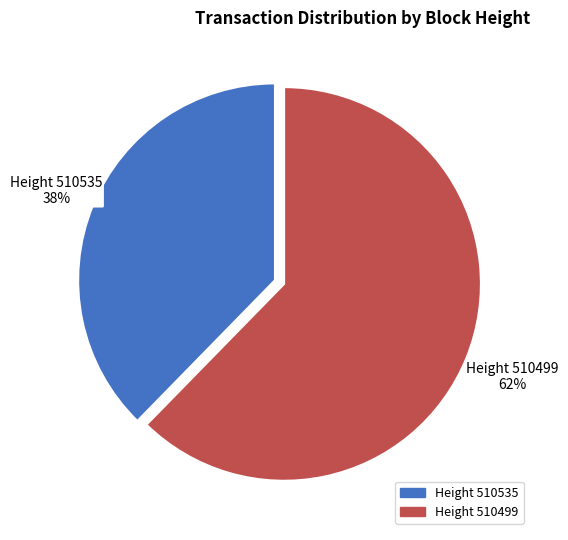

Count the number of slices in the pie.

2